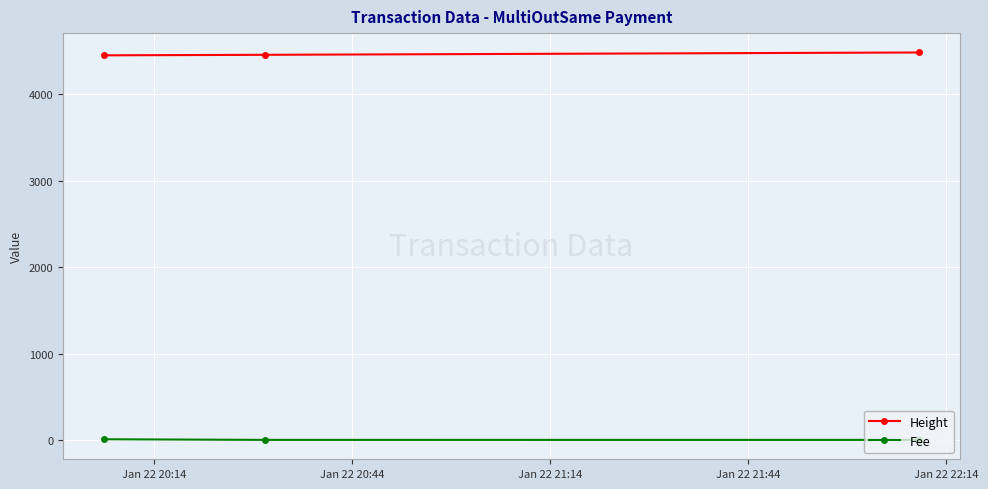

What is the maximum value shown in the chart?

4486.0